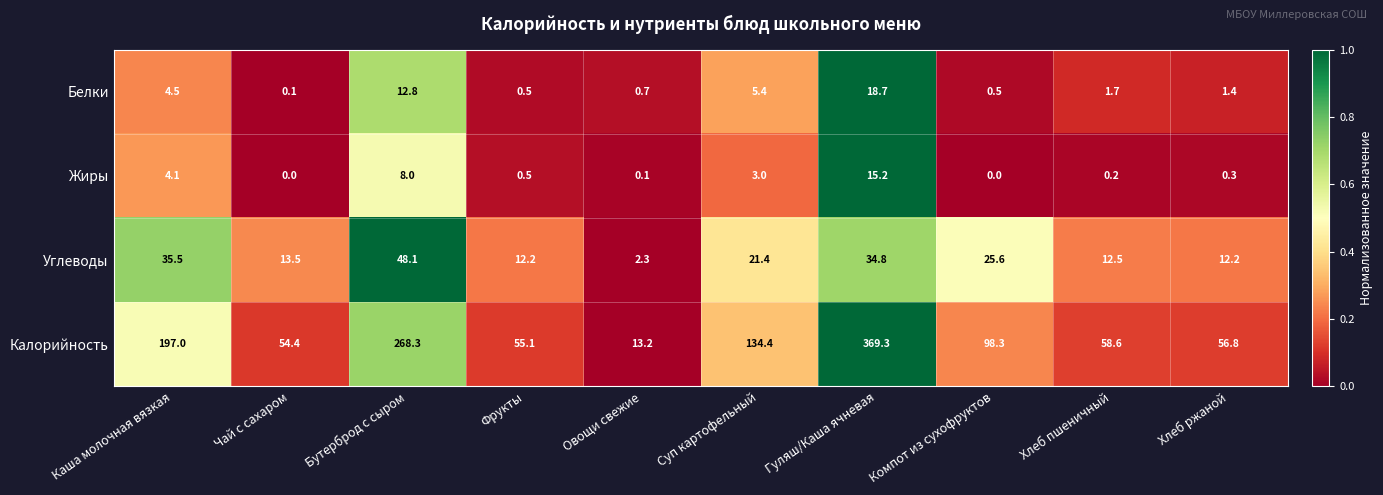

What is the average value of the Жиры series?

3.1